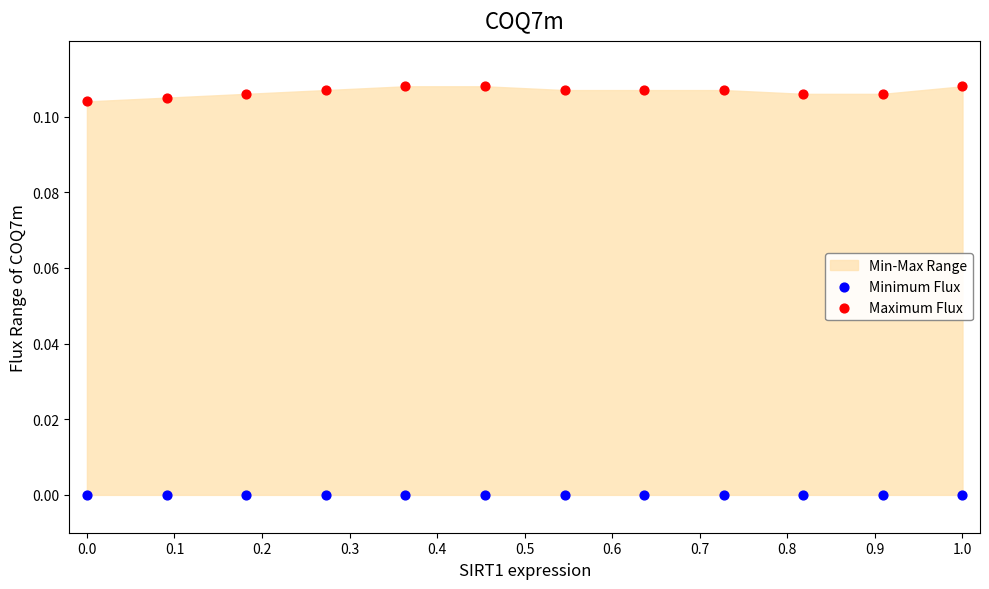

Which series contains the highest Y value?

Maximum Flux